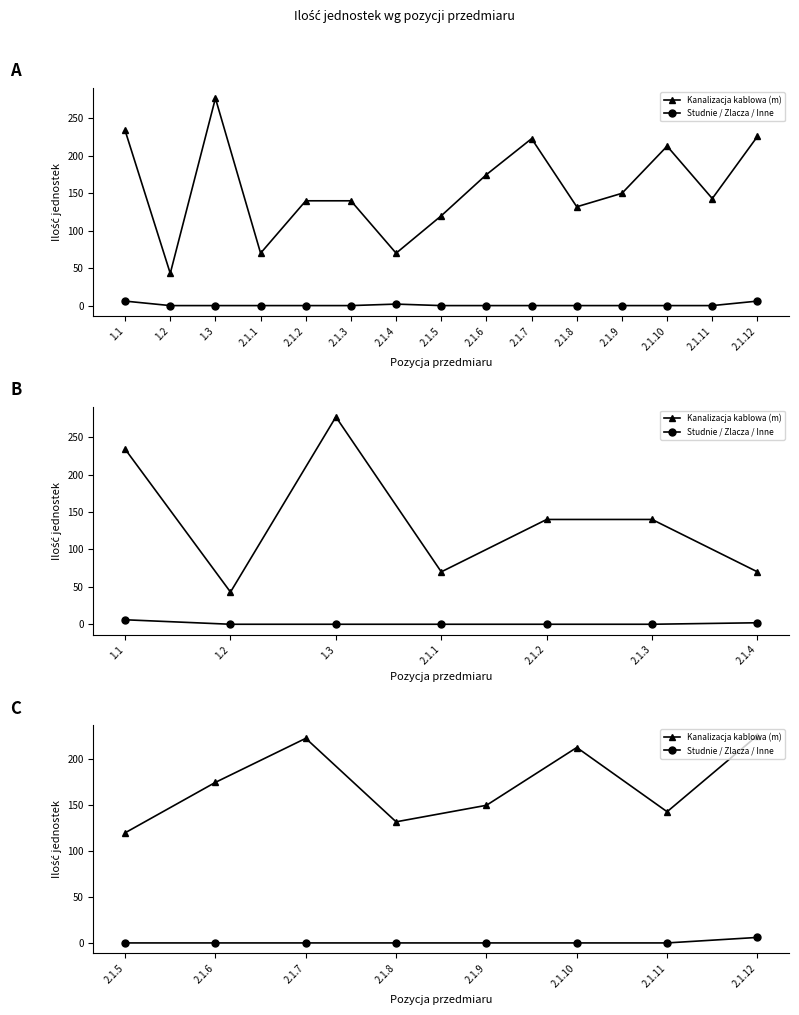

Between 2.1.9 and 2.1.7, which is larger?

2.1.7